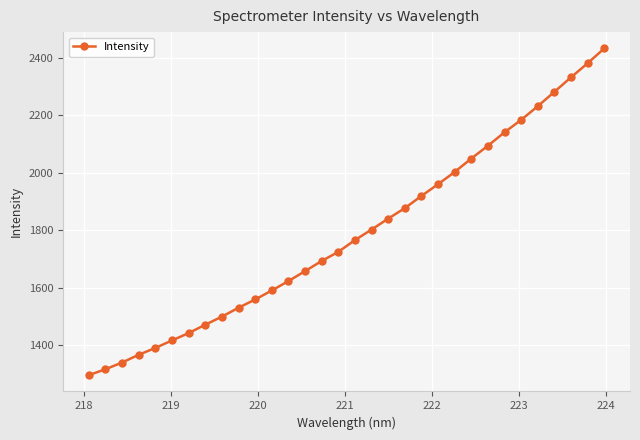

What is the sum of all values?

57238.4